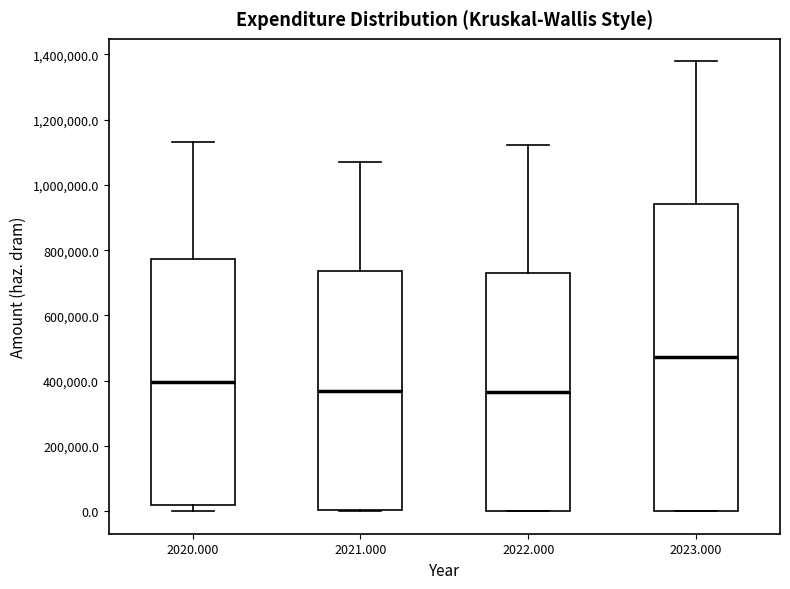

Which box has the highest median line?

2023.000